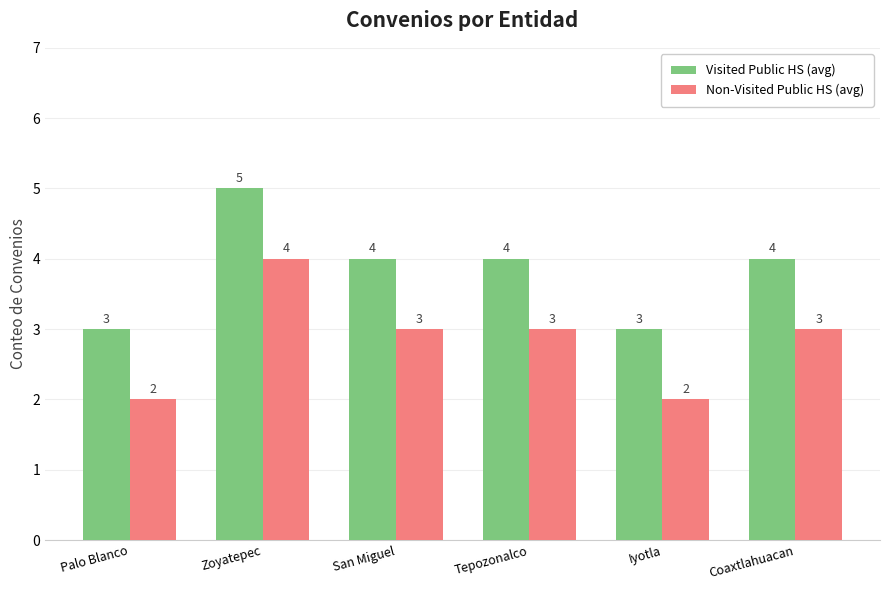

At Palo Blanco, list the series in order from smallest to largest.

Non-Visited Public HS (avg), Visited Public HS (avg)